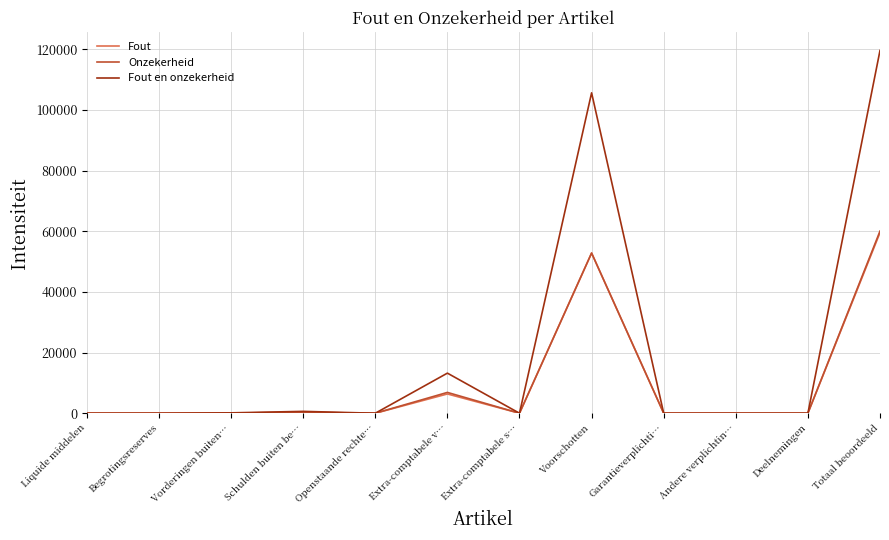

What value does the Fout series have at Totaal beoordeeld?

59524